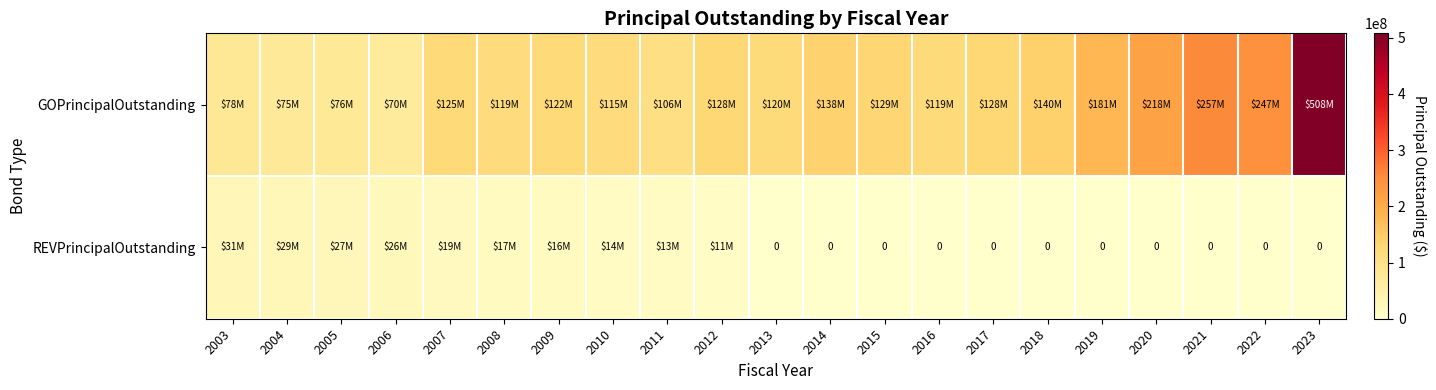

What is the difference between the highest and lowest values at 2015?

129095000